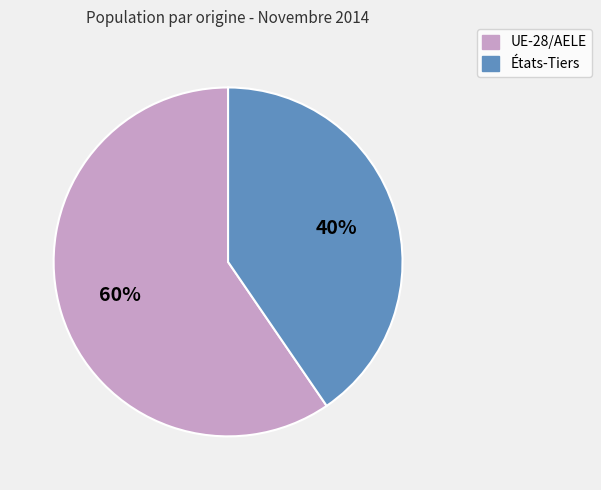

How many slices are in this pie chart?

2